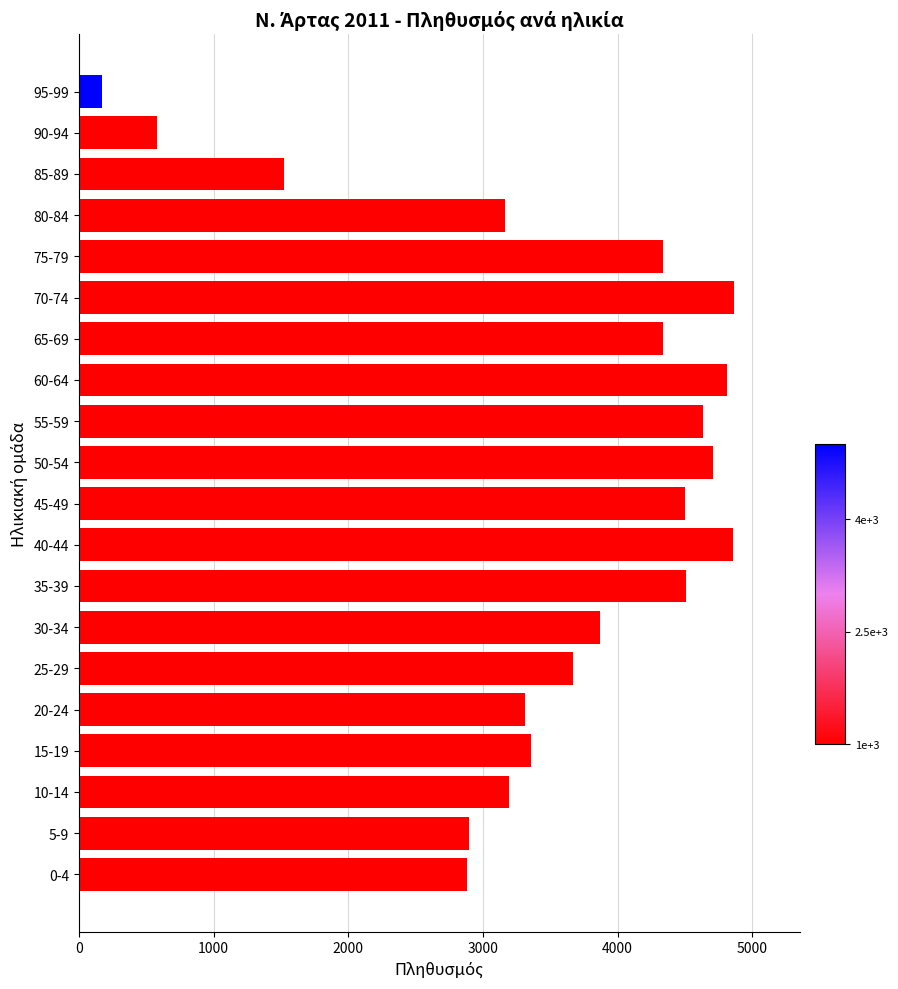

Read the value at 15-19.

3361